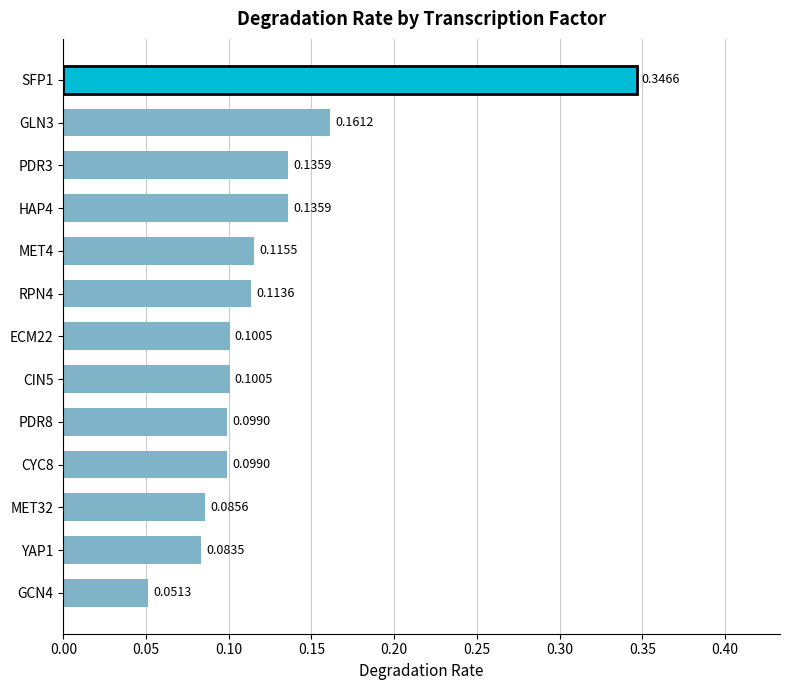

Which has a higher value, RPN4 or YAP1?

RPN4